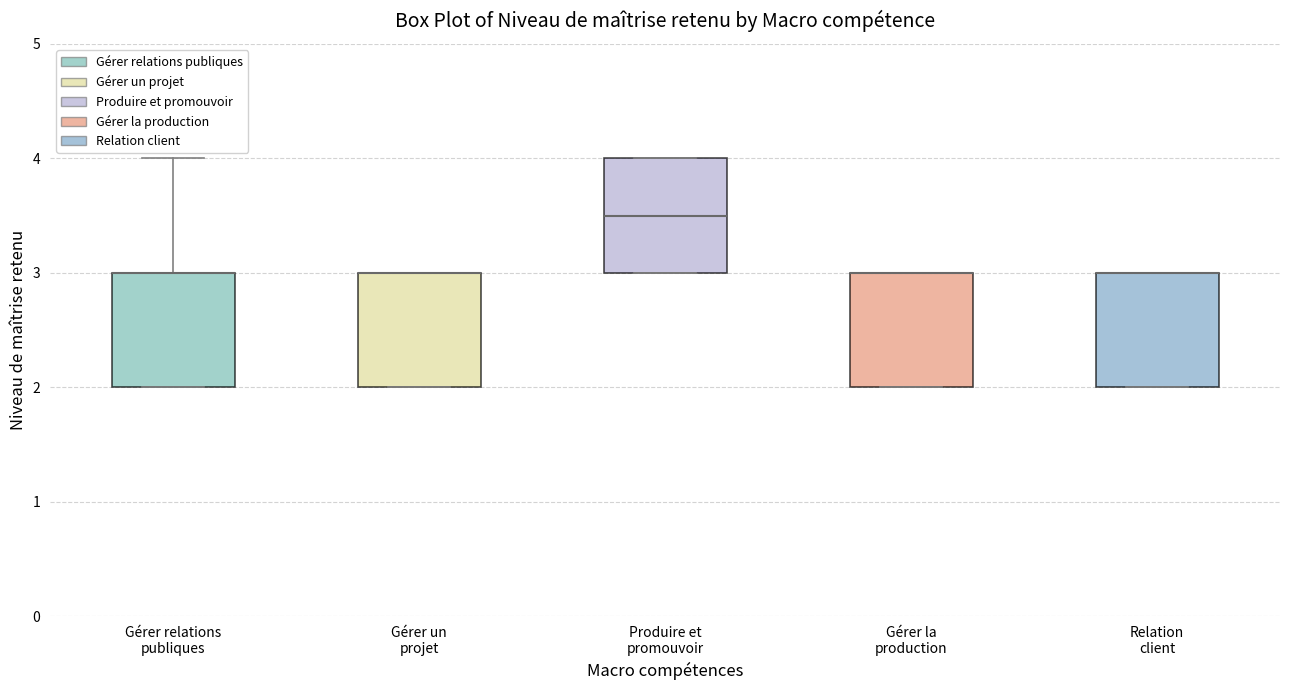

Where does the upper whisker of the box for Gérer relations publiques end on the y-axis? The values are not printed on the chart, so give them approximately, as read against the axis.

4.0